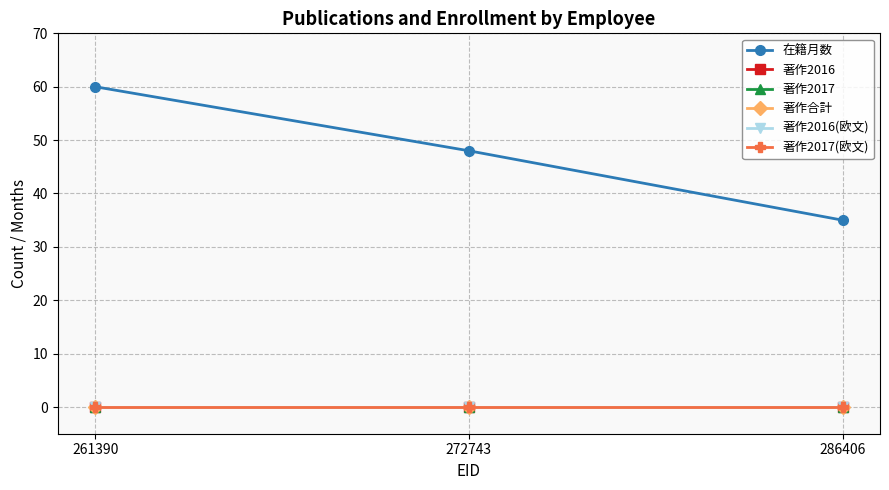

Does the chart have visible grid lines?

Yes